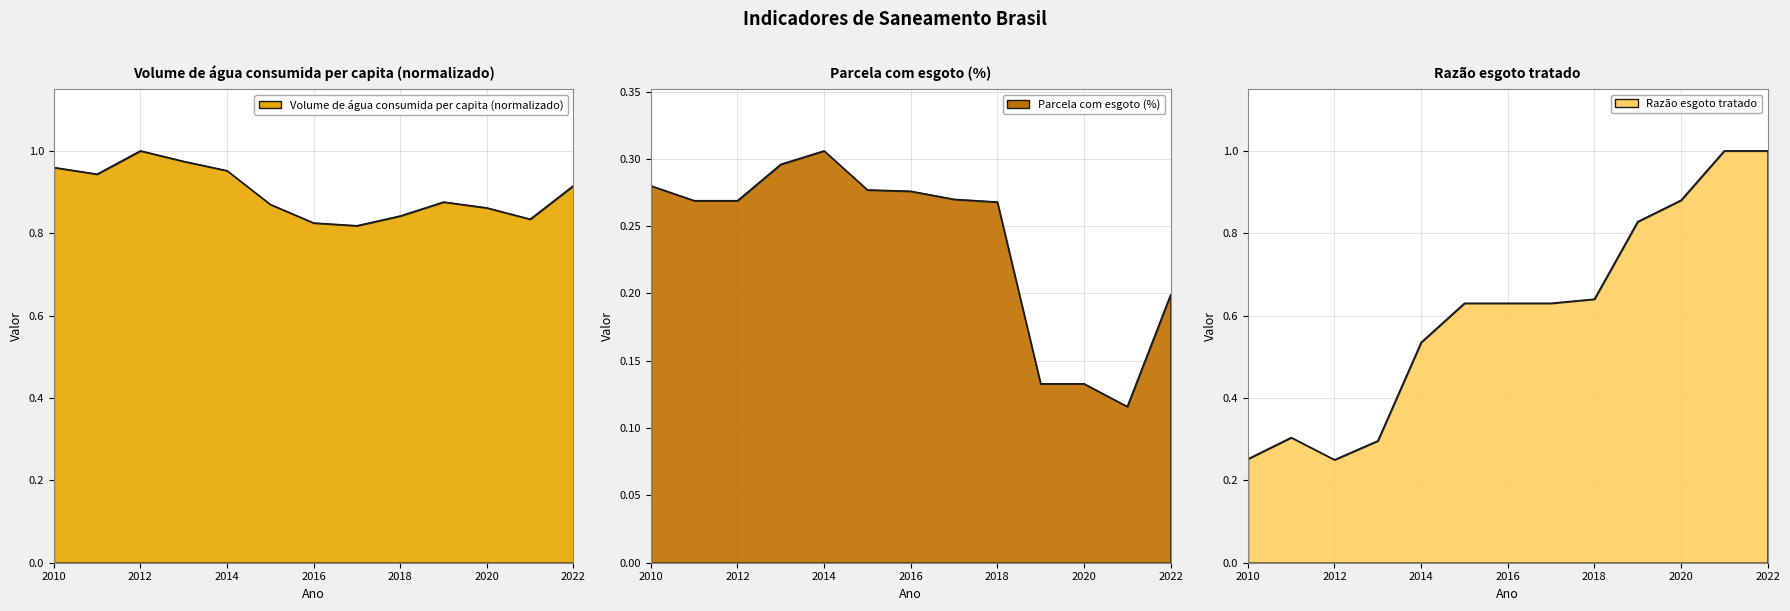

The value of Volume de água consumida per capita (l/dia) at 2014 is 0.2. True or false?

False